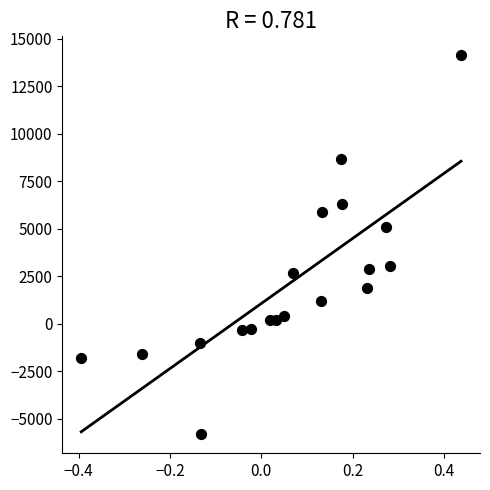

What is the range of Y values (max minus min)?

19968